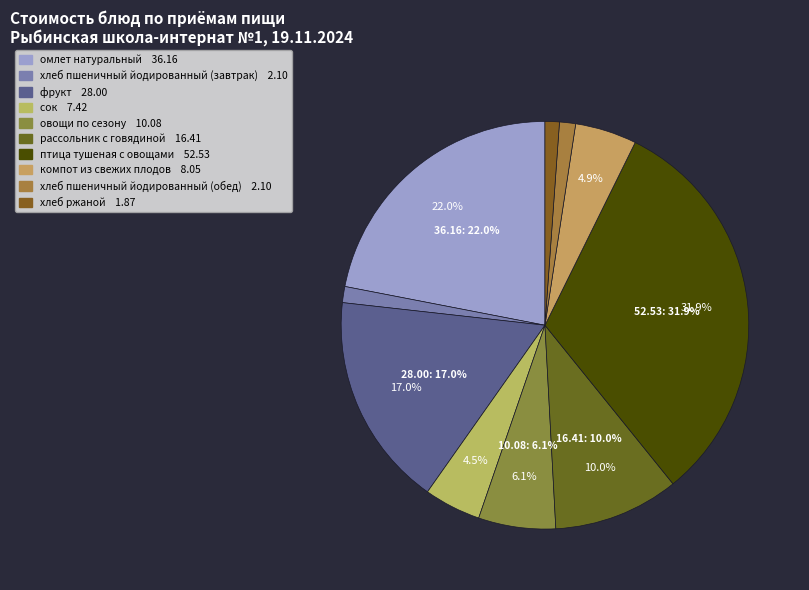

To the nearest percent, what is the difference between the largest and smallest slice percentages?

31%